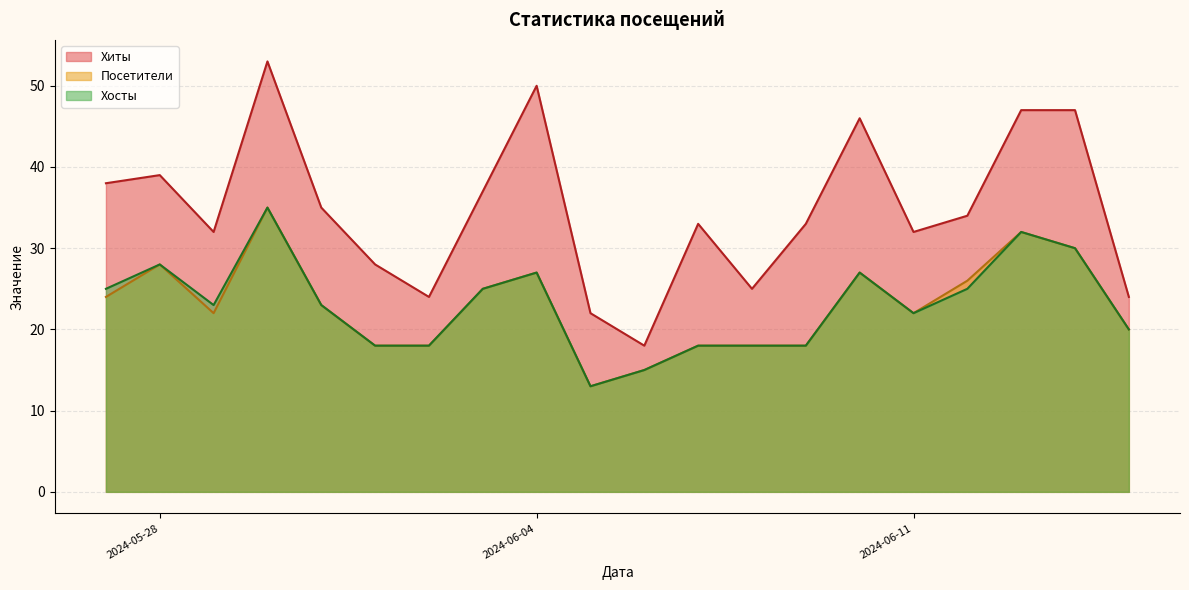

Does the chart have visible grid lines?

Yes